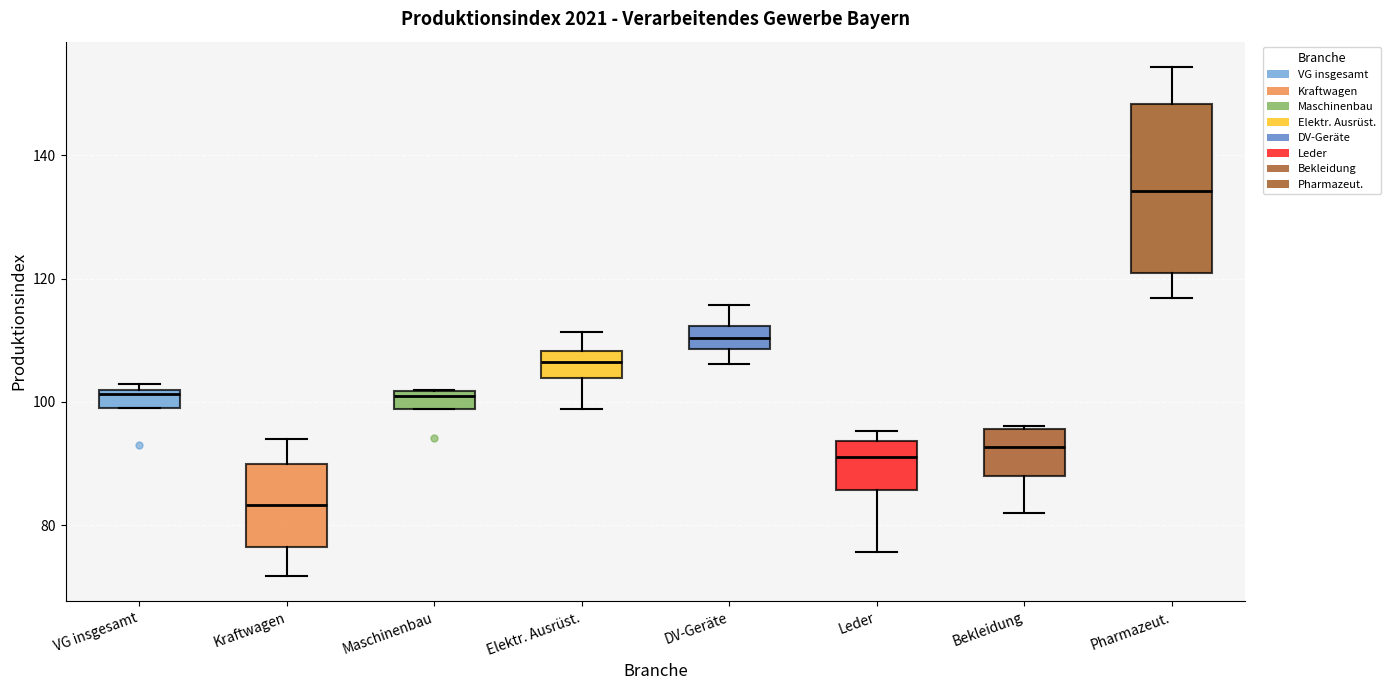

Which box has the lowest median line?

Kraftwagen